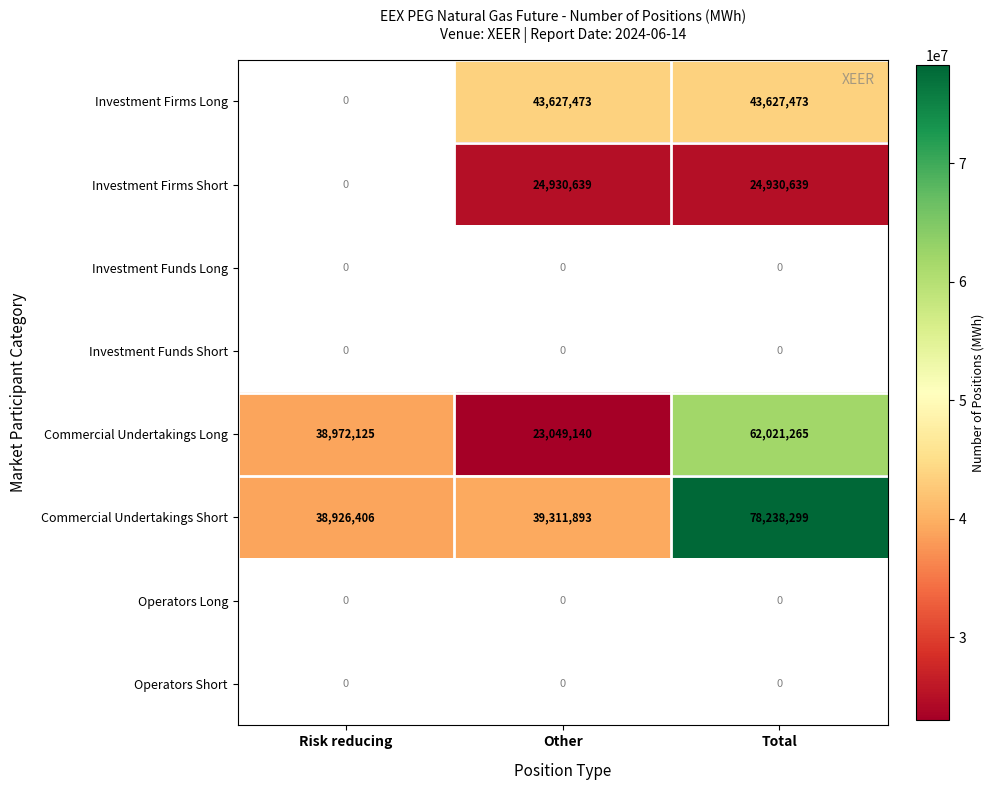

What is the sum of the Commercial Undertakings Long values at Other and Total?

85070405